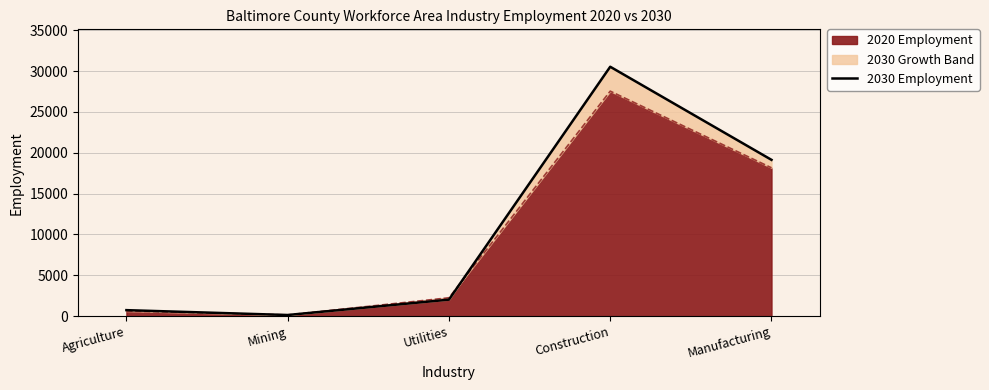

The chart shows a value of 737 at Agriculture. True or false?

True